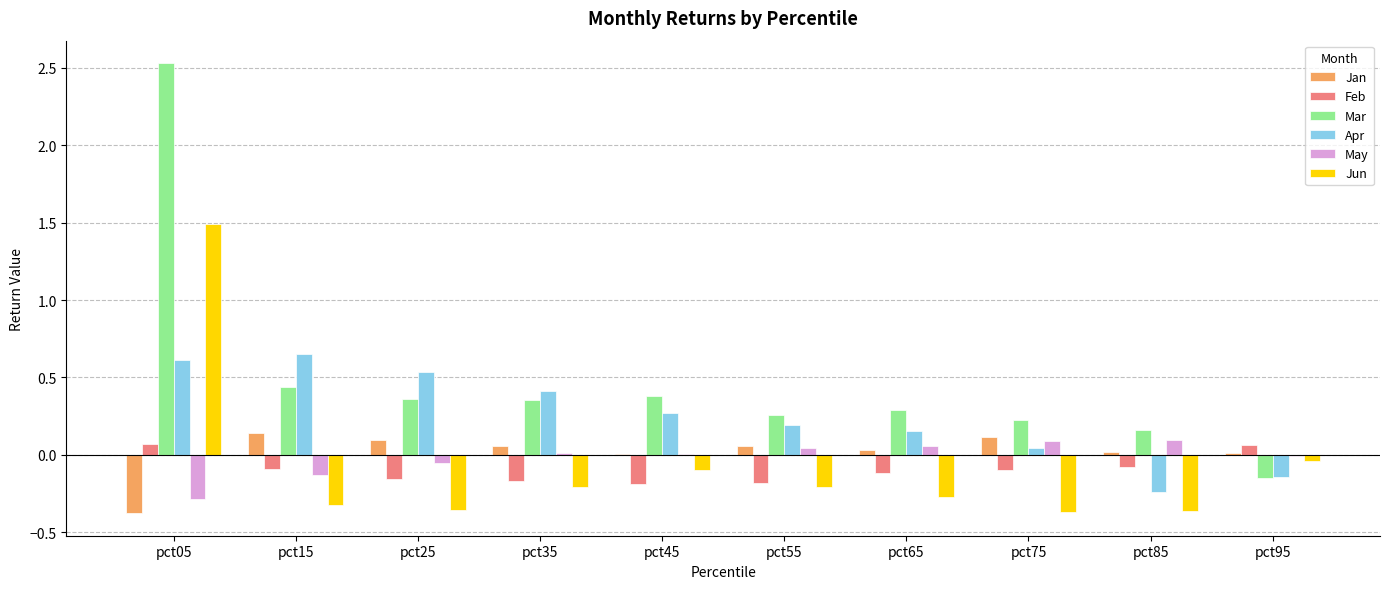

What is the sum of all Jun values?

-0.8